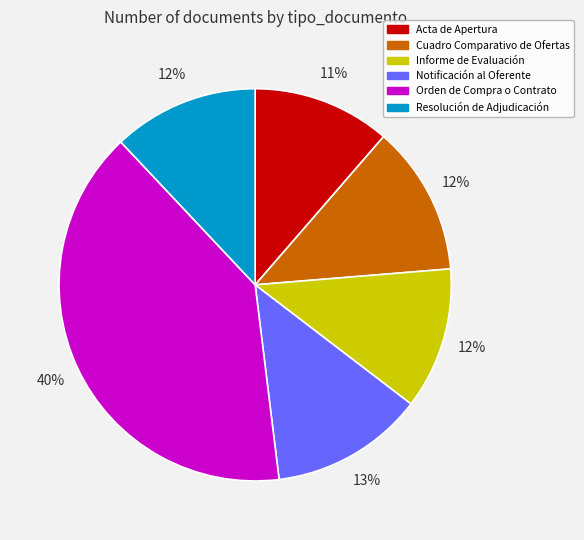

To the nearest percent, what is the combined percentage of Acta de Apertura and Orden de Compra o Contrato?

51%